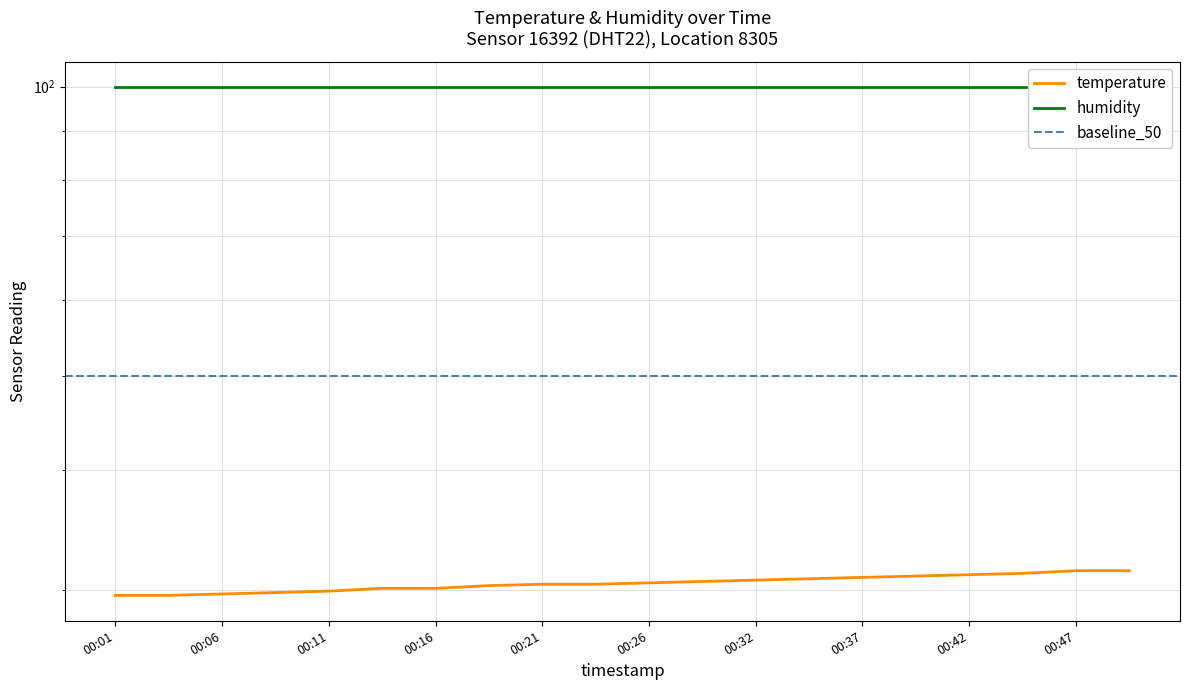

List the labels in order of value, smallest first.

00:01, 00:04, 00:06, 00:09, 00:11, 00:14, 00:16, 00:19, 00:21, 00:24, 00:26, 00:29, 00:32, 00:34, 00:37, 00:39, 00:42, 00:44, 00:47, 00:49